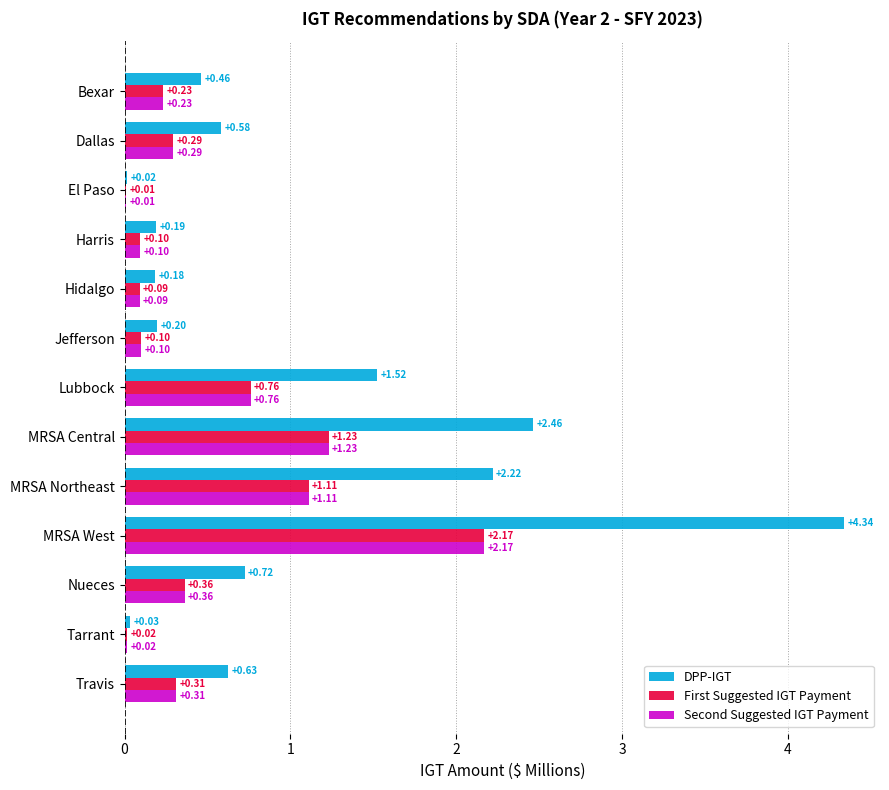

Is the value of Second Suggested IGT Payment at Nueces greater than the value of First Suggested IGT Payment at Bexar?

Yes